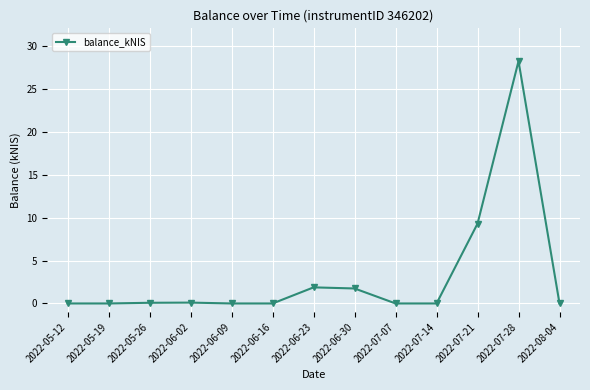

How many categories are shown in the chart?

13